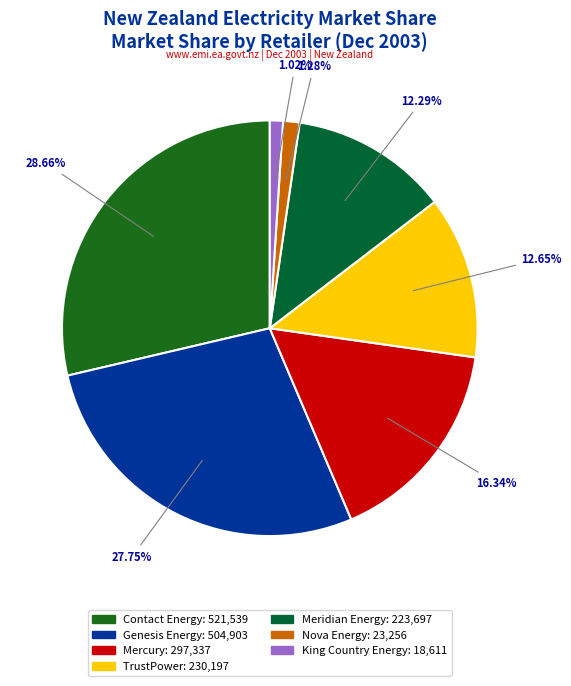

To the nearest percent, what portion does TrustPower represent?

13%